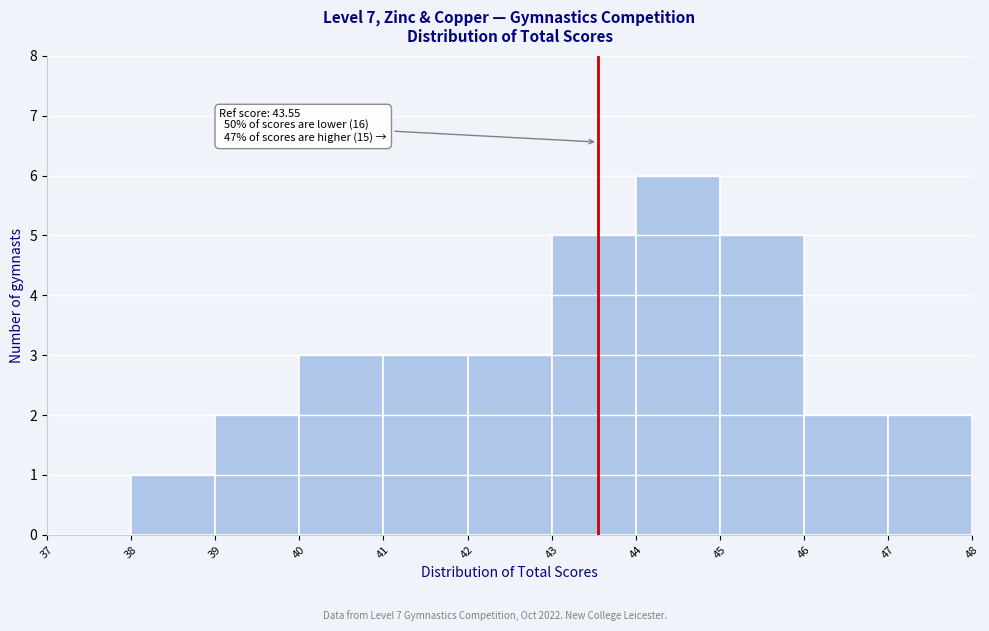

Which range on the x-axis has the tallest bar?

44 to 45